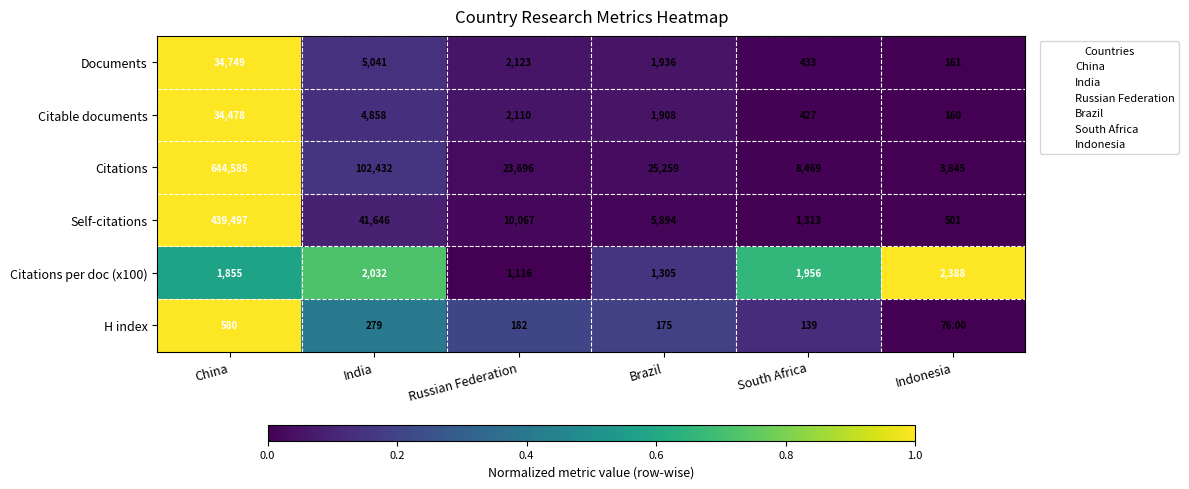

Which series changed the most between India and Brazil?

Citations